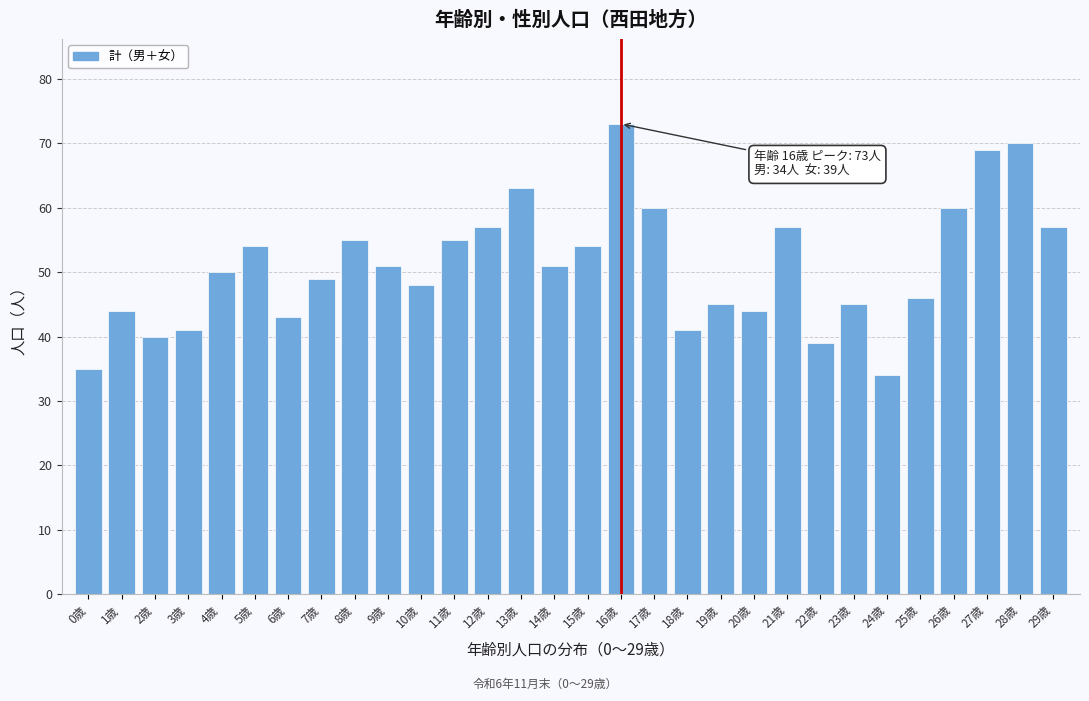

Reading left to right, list all the values displayed in this chart.

35	44	40	41	50	54	43	49	55	51	48	55	57	63	51	54	73	60	41	45	44	57	39	45	34	46	60	69	70	57